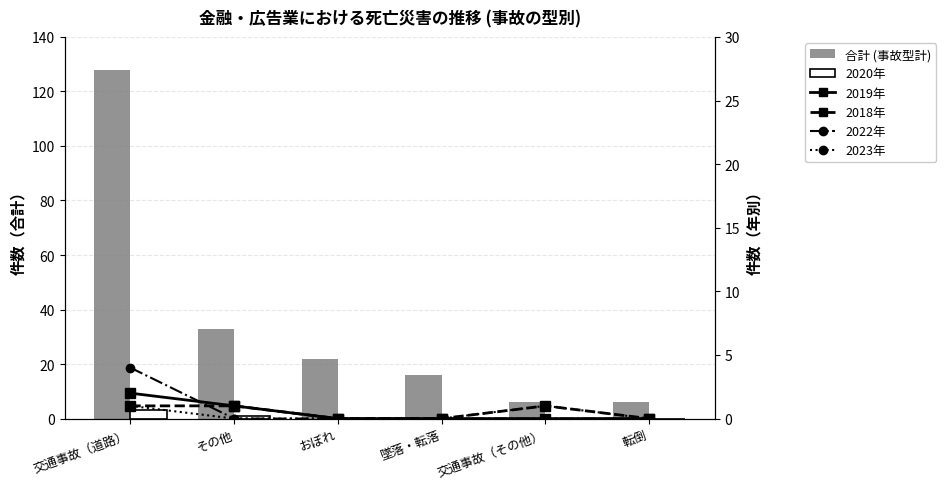

True or false: 2022年 has a value of 3 at その他.

False